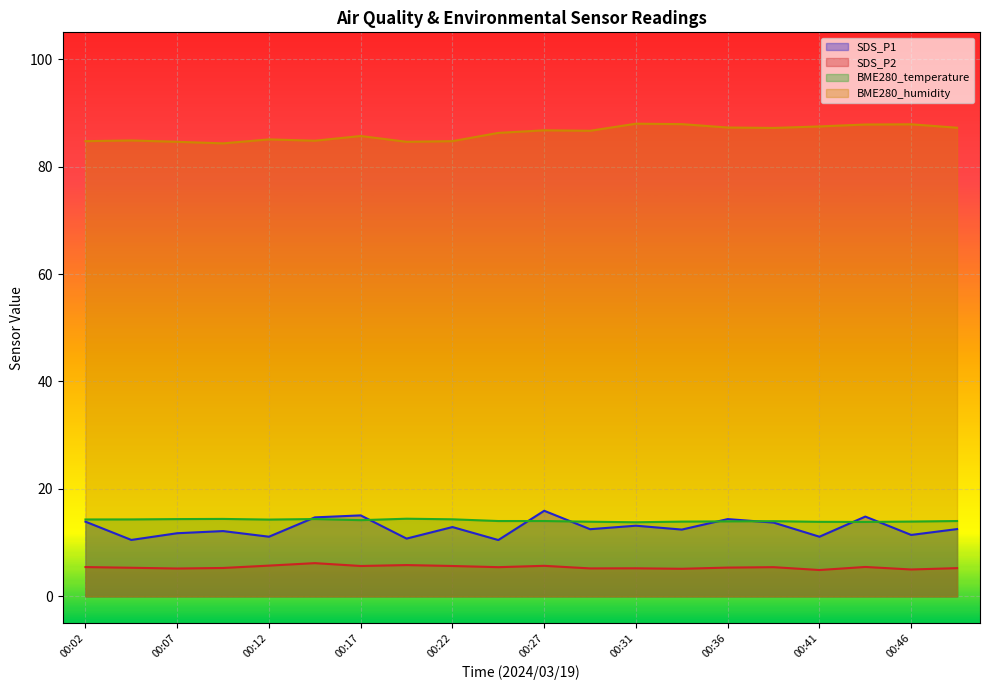

At which category is the sum across all series the highest?

00:27